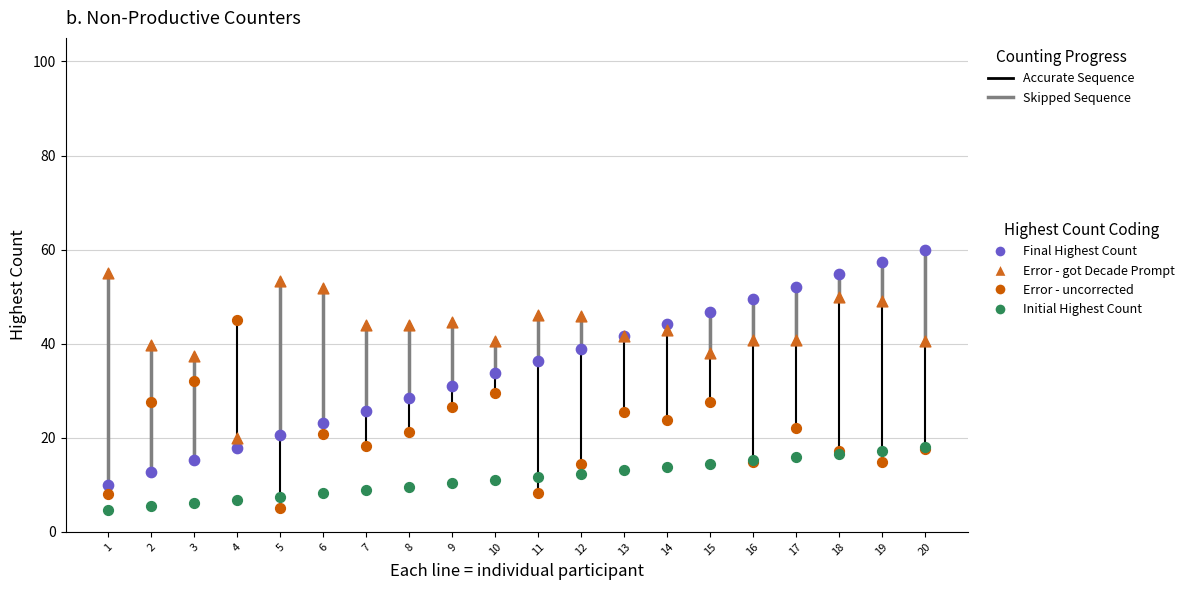

What are all the series names shown in the legend?

Final Highest Count, Error - got Decade Prompt, Error - uncorrected, Initial Highest Count